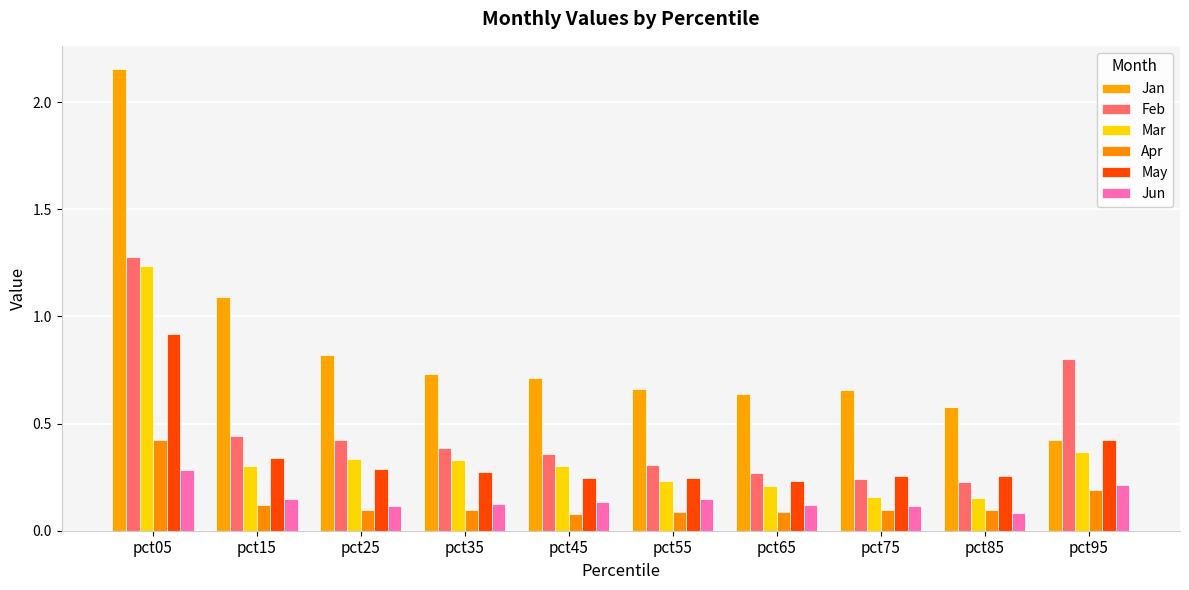

Which category has the highest value in the Feb series?

pct05